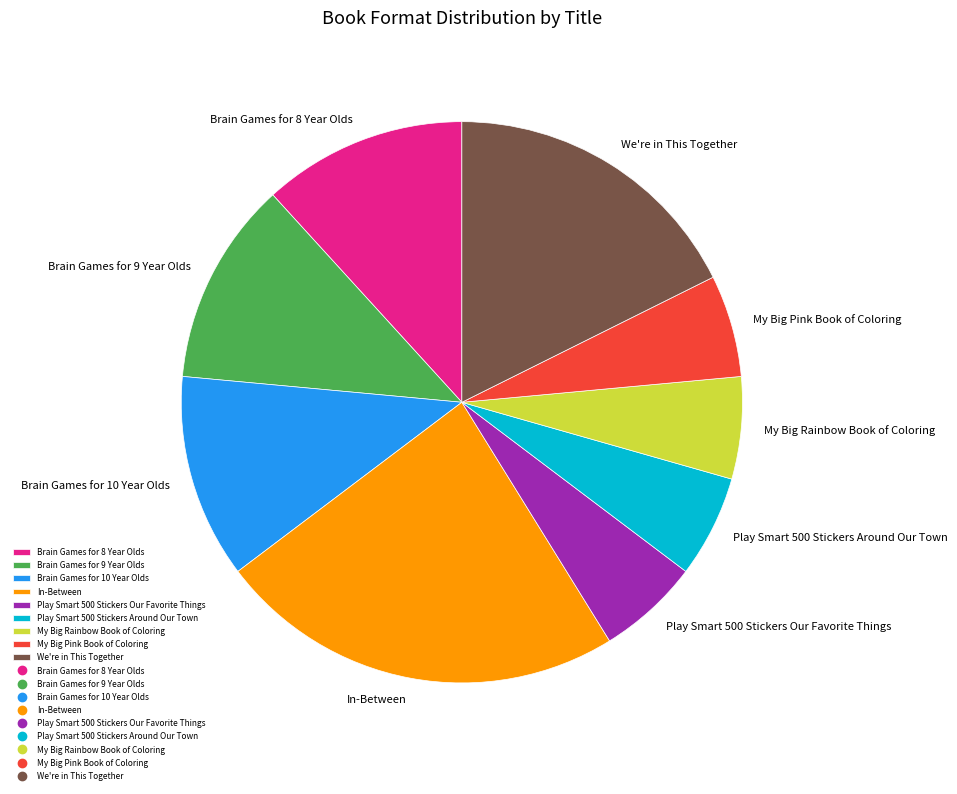

What is the ratio of the value at Brain Games for 8 Year Olds to the value at We're in This Together?

0.7